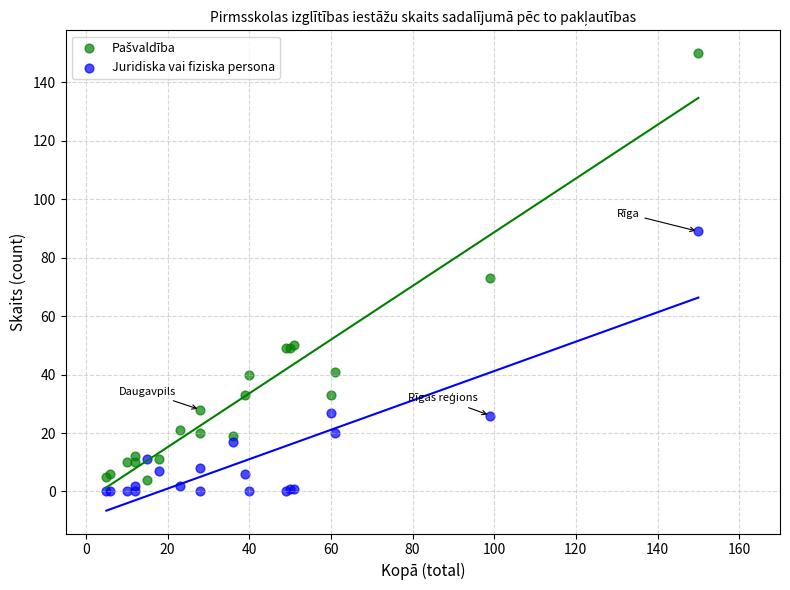

Which series contains the lowest Y value?

Juridiska vai fiziska persona